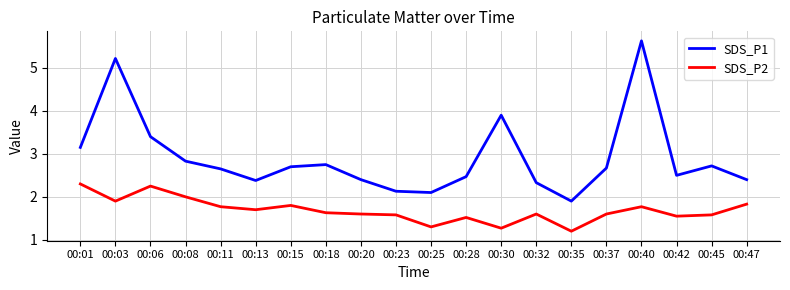

What are all the series names shown in the legend?

SDS_P1, SDS_P2